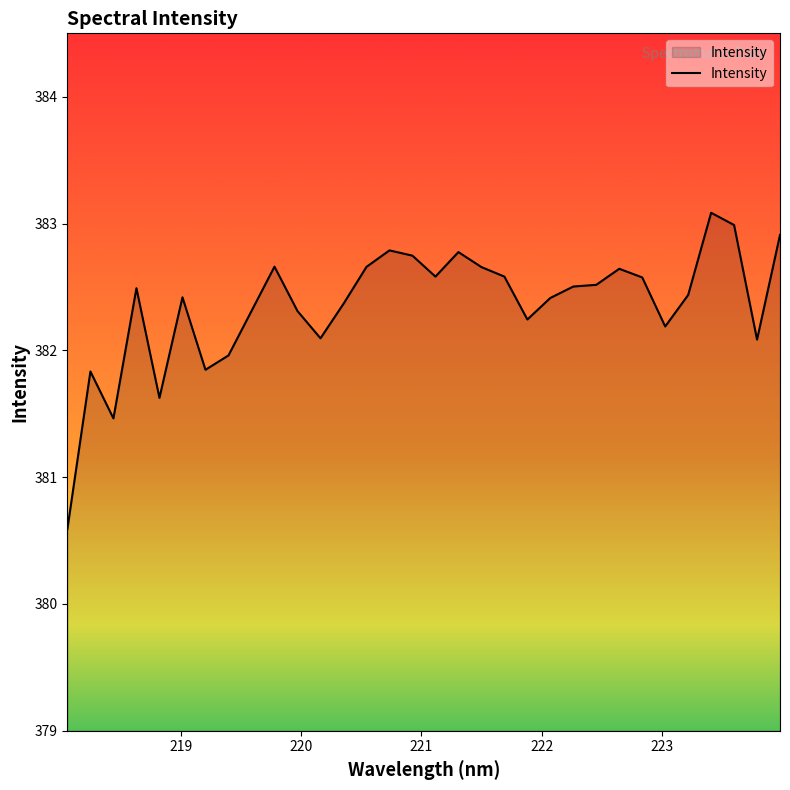

What is the smallest value displayed?

380.6